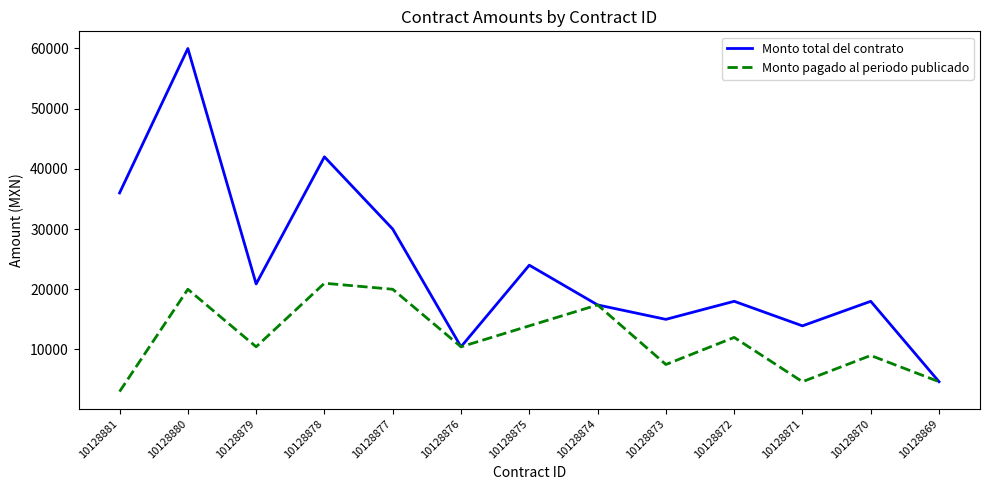

What value does the Monto pagado al periodo publicado series have at 10128874, to the nearest 50?

17400